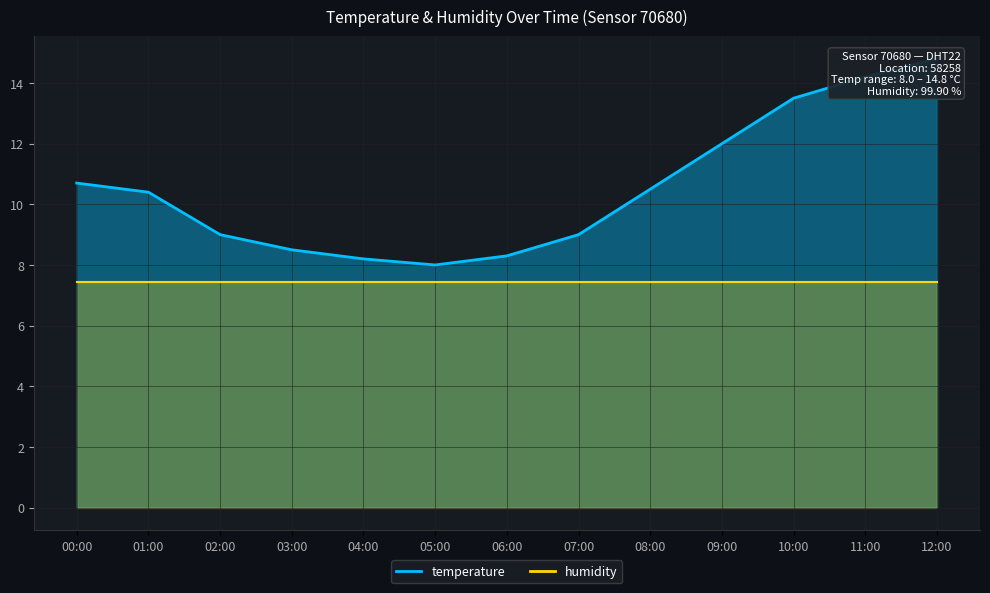

Reading left to right, transcribe all the data shown in this chart.

00:00=10.7	01:00=10.4	02:00=9.0	03:00=8.5	04:00=8.2	05:00=8.0	06:00=8.3	07:00=9.0	08:00=10.5	09:00=12.0	10:00=13.5	11:00=14.2	12:00=14.8